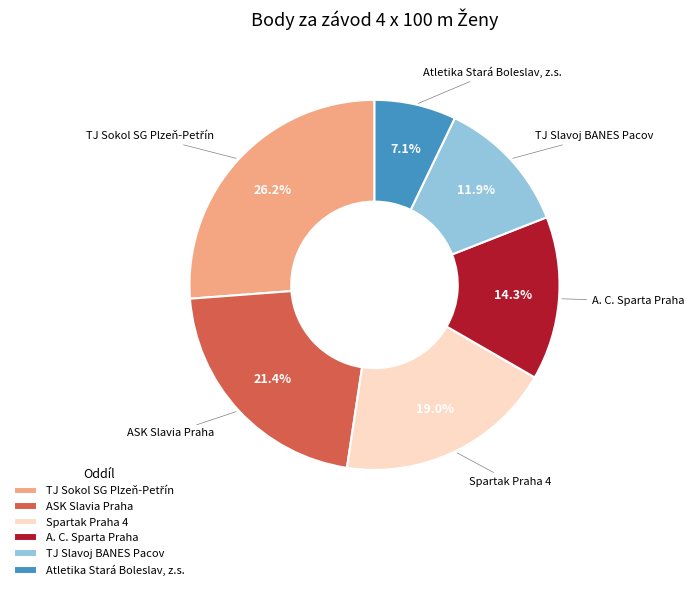

Which has a higher value, ASK Slavia Praha or TJ Slavoj BANES Pacov?

ASK Slavia Praha